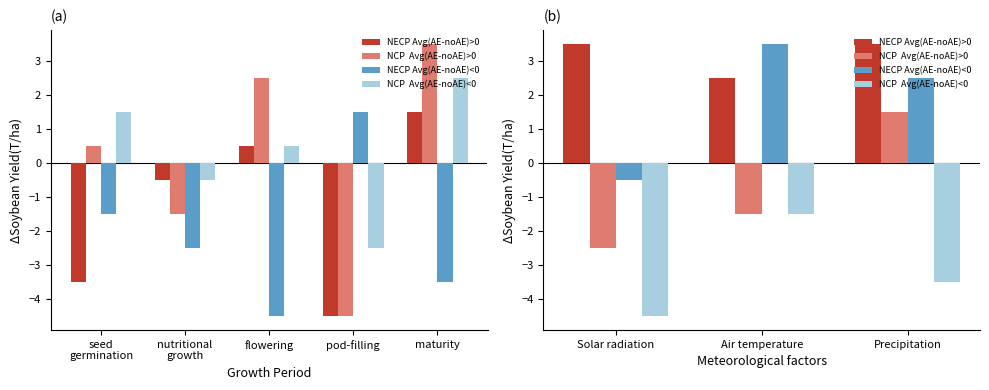

How many NECP Avg(AE-noAE)>0 values are between 2 and 3?

1